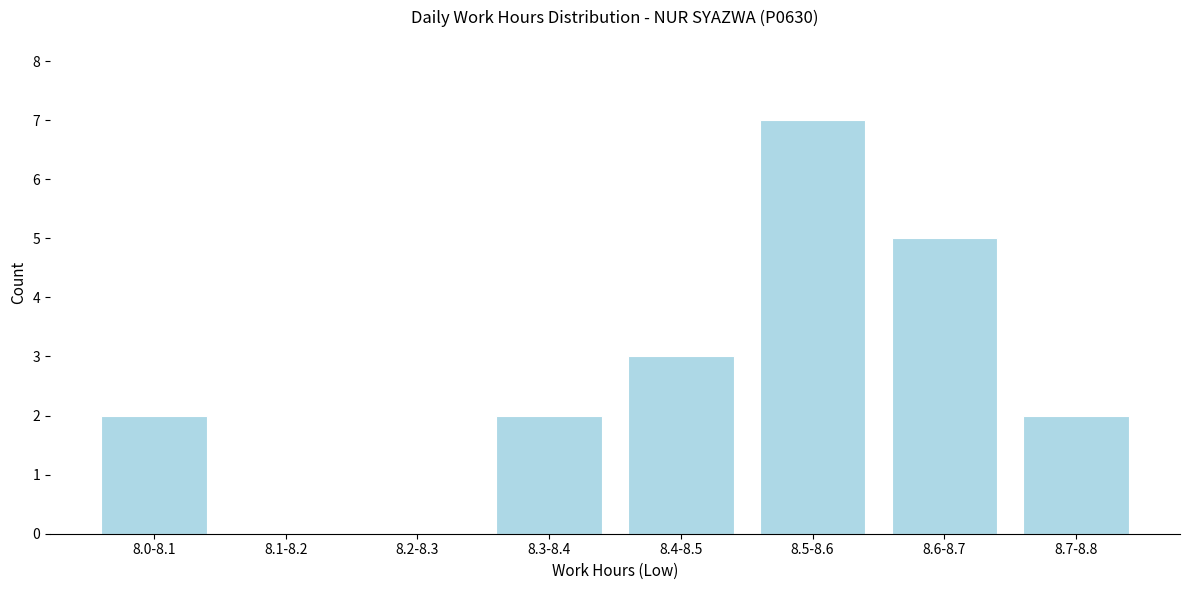

Reading left to right, list all the values displayed in this chart.

8.0-8.1=2	8.1-8.2=0	8.2-8.3=0	8.3-8.4=2	8.4-8.5=3	8.5-8.6=7	8.6-8.7=5	8.7-8.8=2